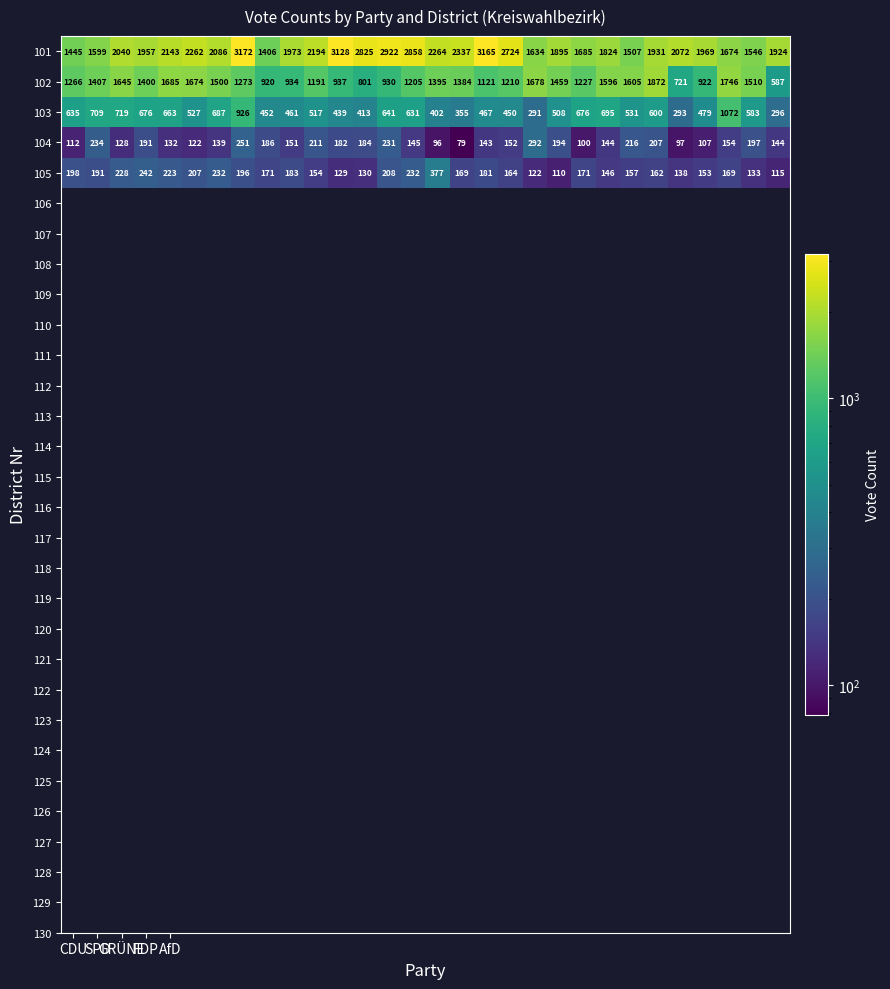

Which series has the largest total across all categories?

101